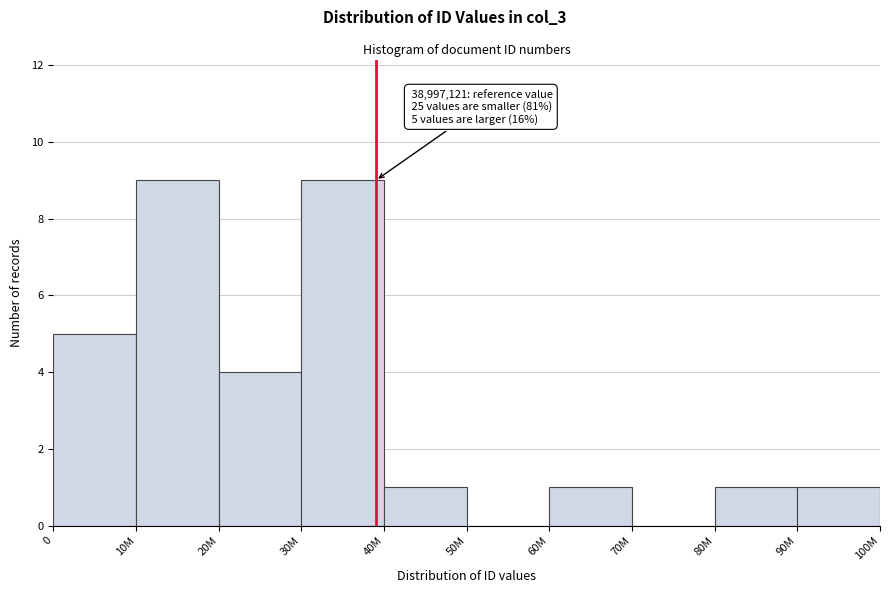

Reading left to right, transcribe all the data shown in this chart.

0=5	10M=9	20M=4	30M=9	40M=1	50M=0	60M=1	70M=0	80M=1	90M=1